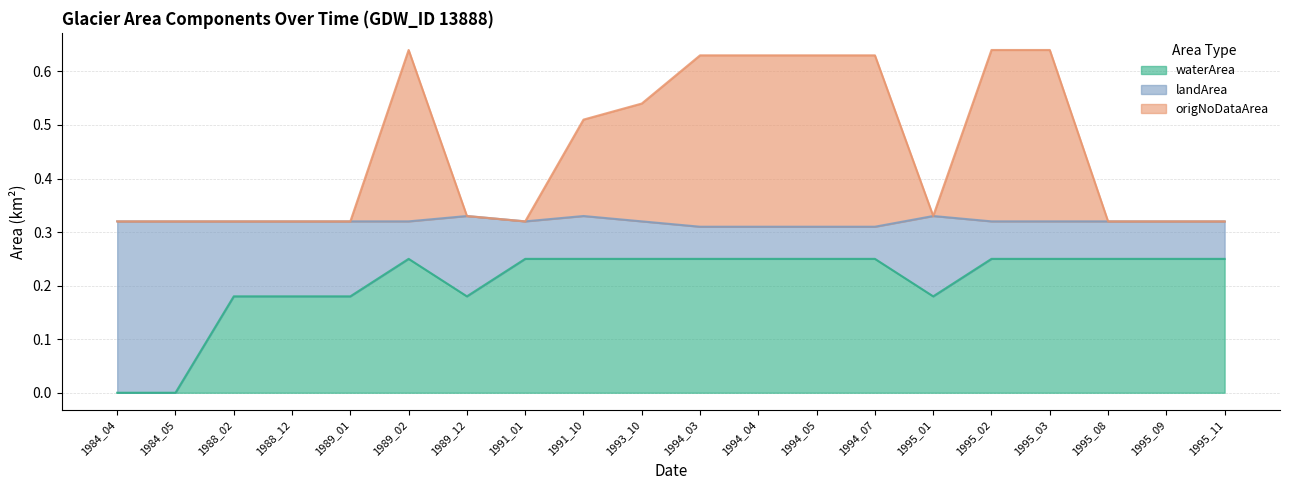

Where is the first local minimum for origNoDataArea?

1991_01